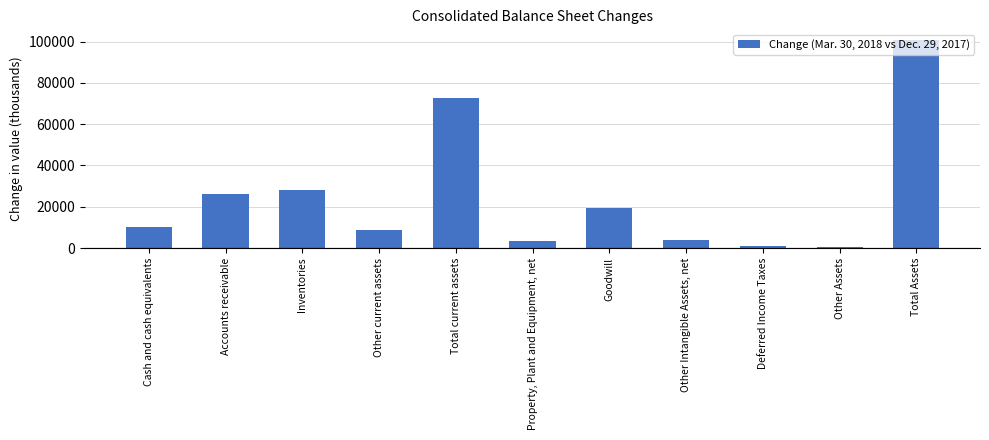

What is the greatest value displayed?

100914